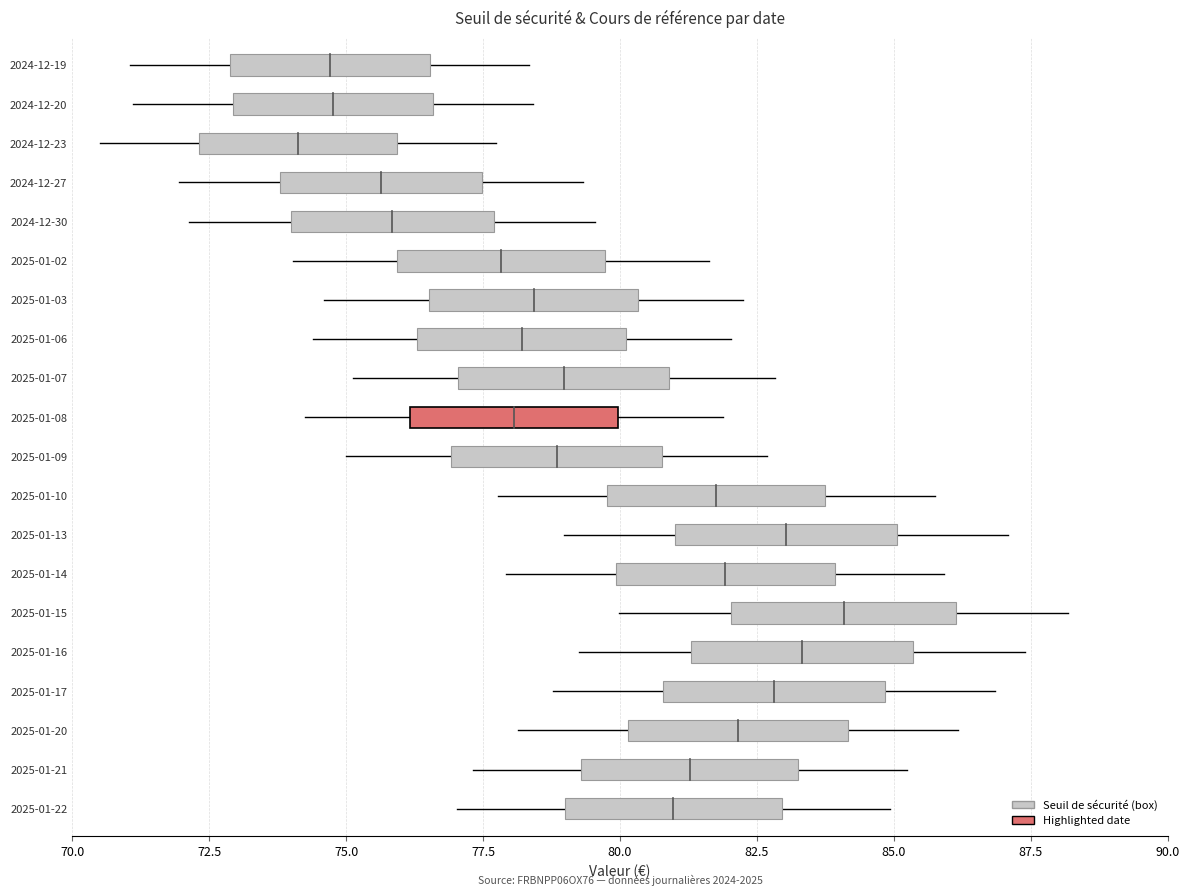

True or false: the data shows 0.2 at 72.5.

False